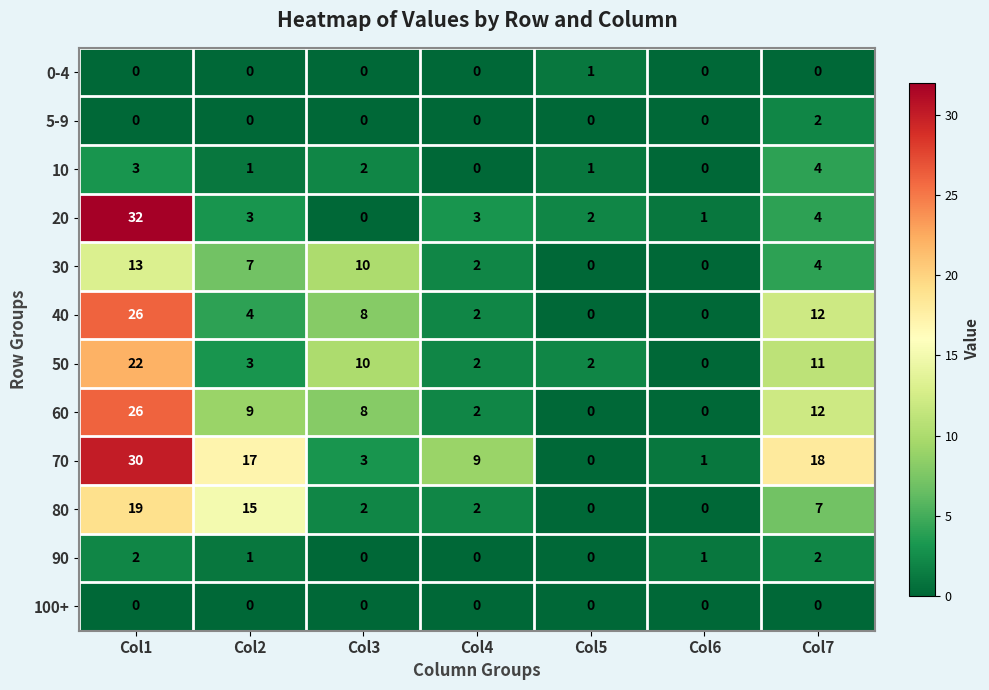

What is the sum of all 80 values?

45